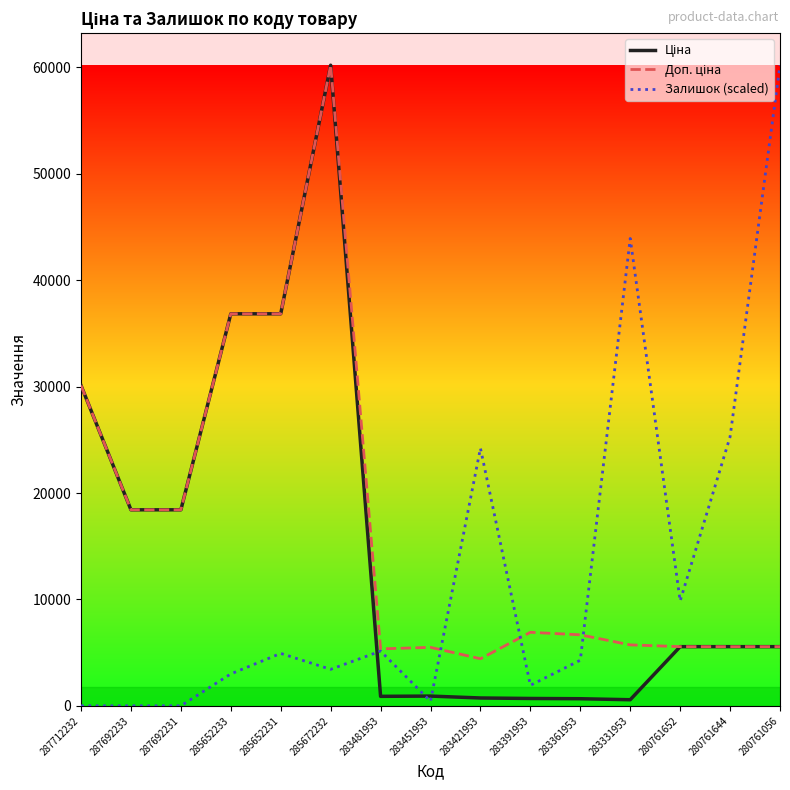

At which category is the sum across all series the highest?

285672232